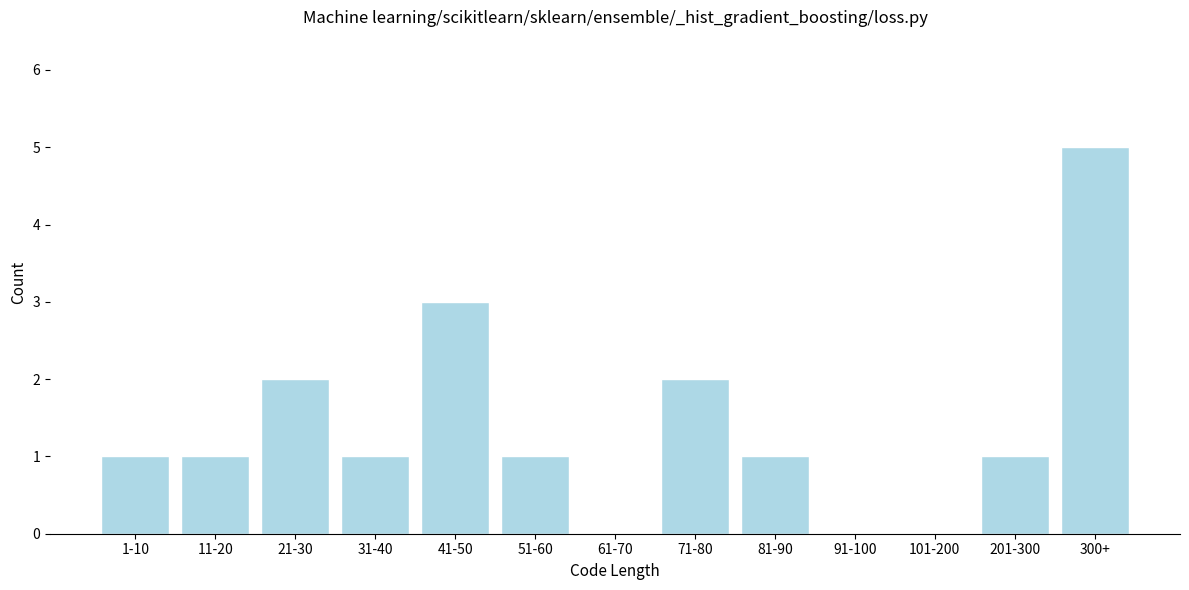

Reading left to right, transcribe all the data shown in this chart.

1-10=1	11-20=1	21-30=2	31-40=1	41-50=3	51-60=1	61-70=0	71-80=2	81-90=1	91-100=0	101-200=0	201-300=1	300+=5